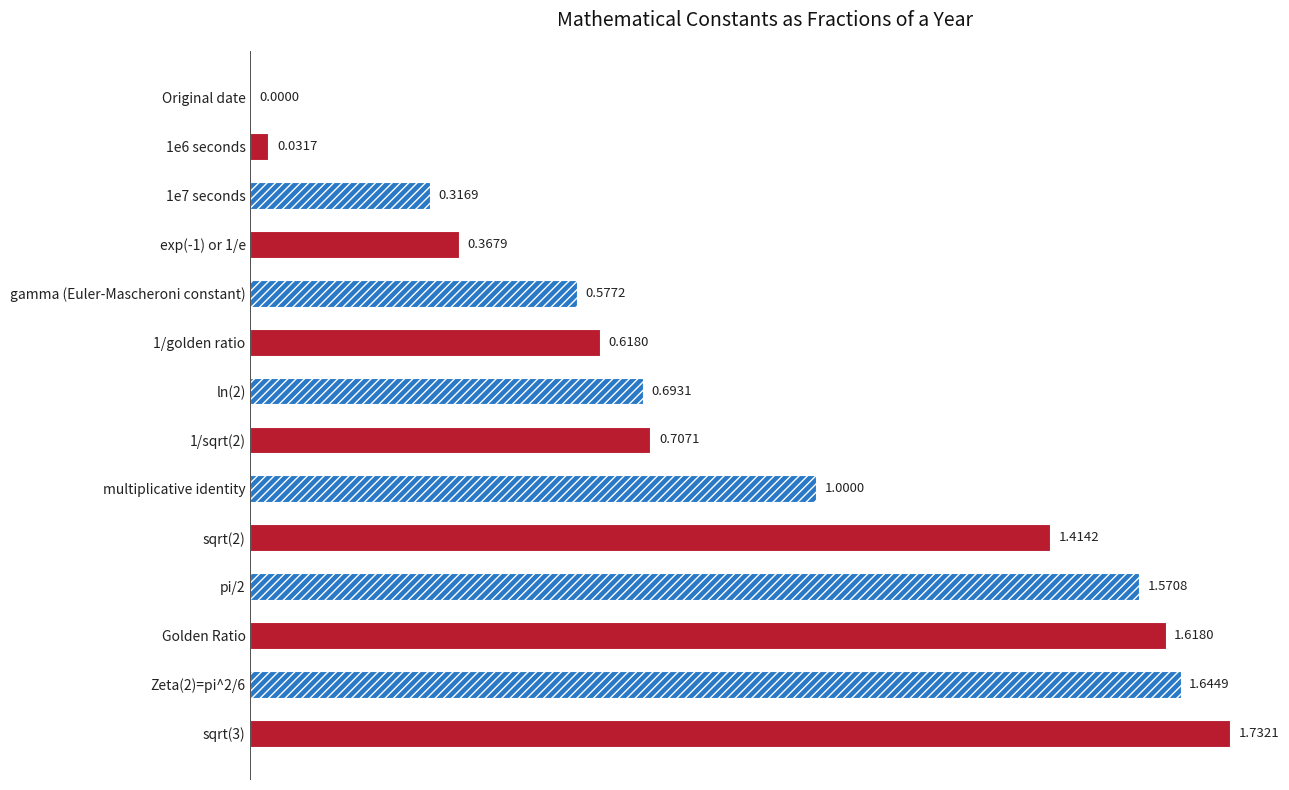

What is the sum of all values?

12.3